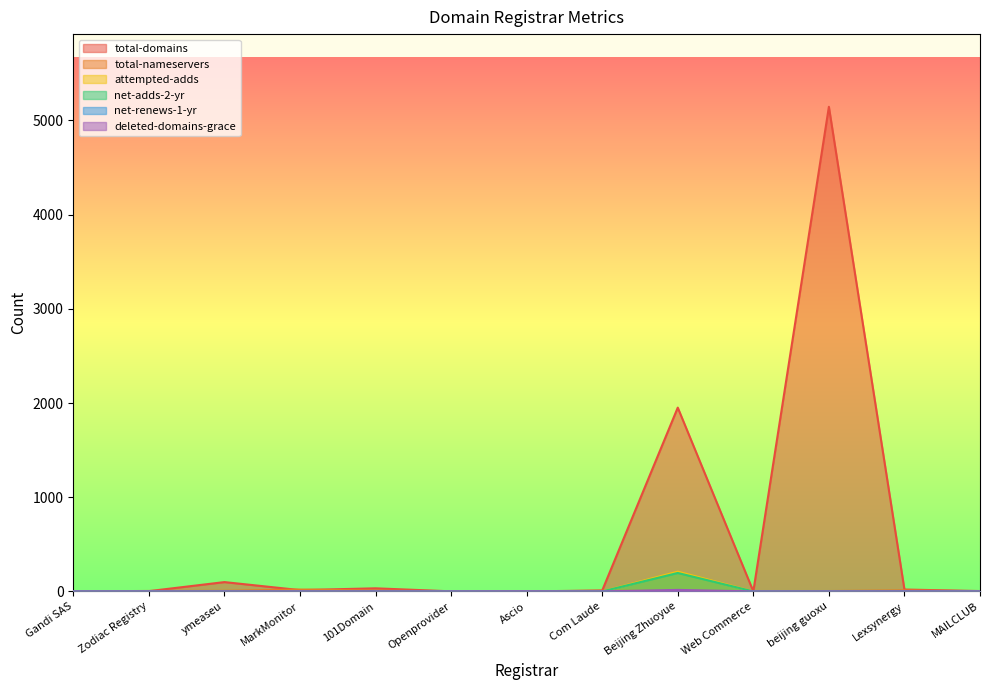

True or false: total-domains and net-adds-2-yr cross at least once.

False